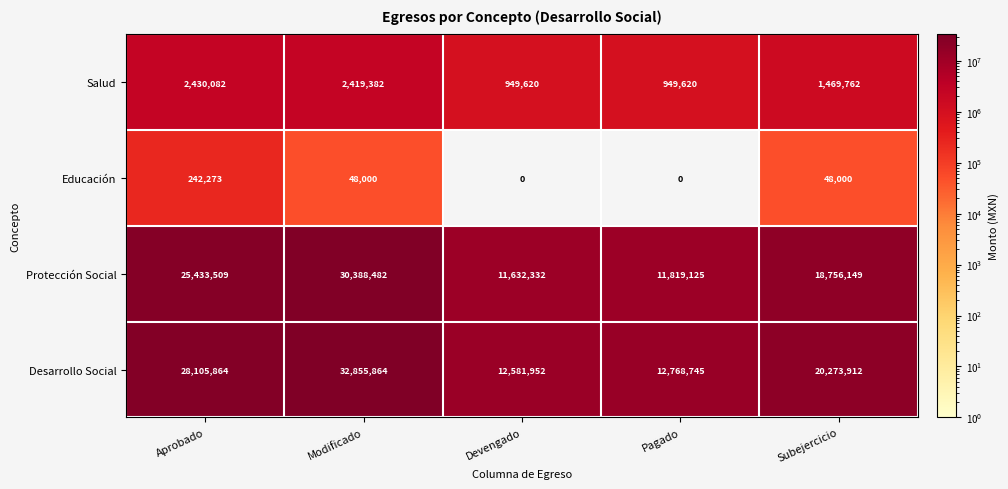

Between Aprobado and Modificado, which series saw the biggest shift?

Protección Social